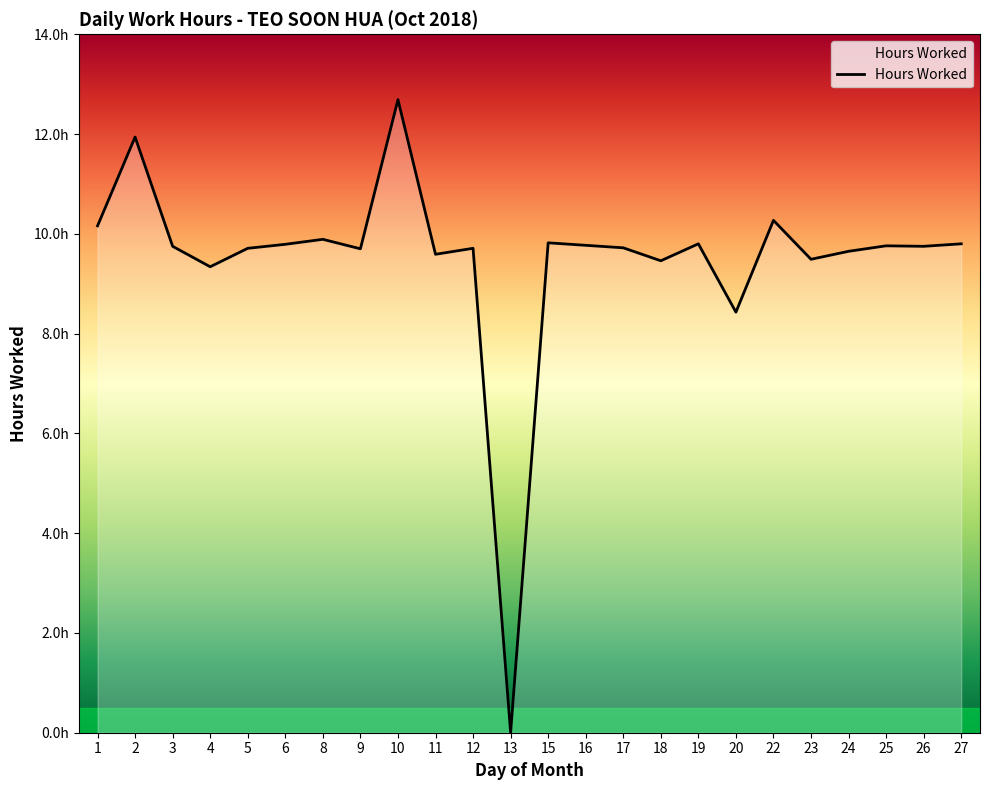

At which label is the value closest to 6?

20